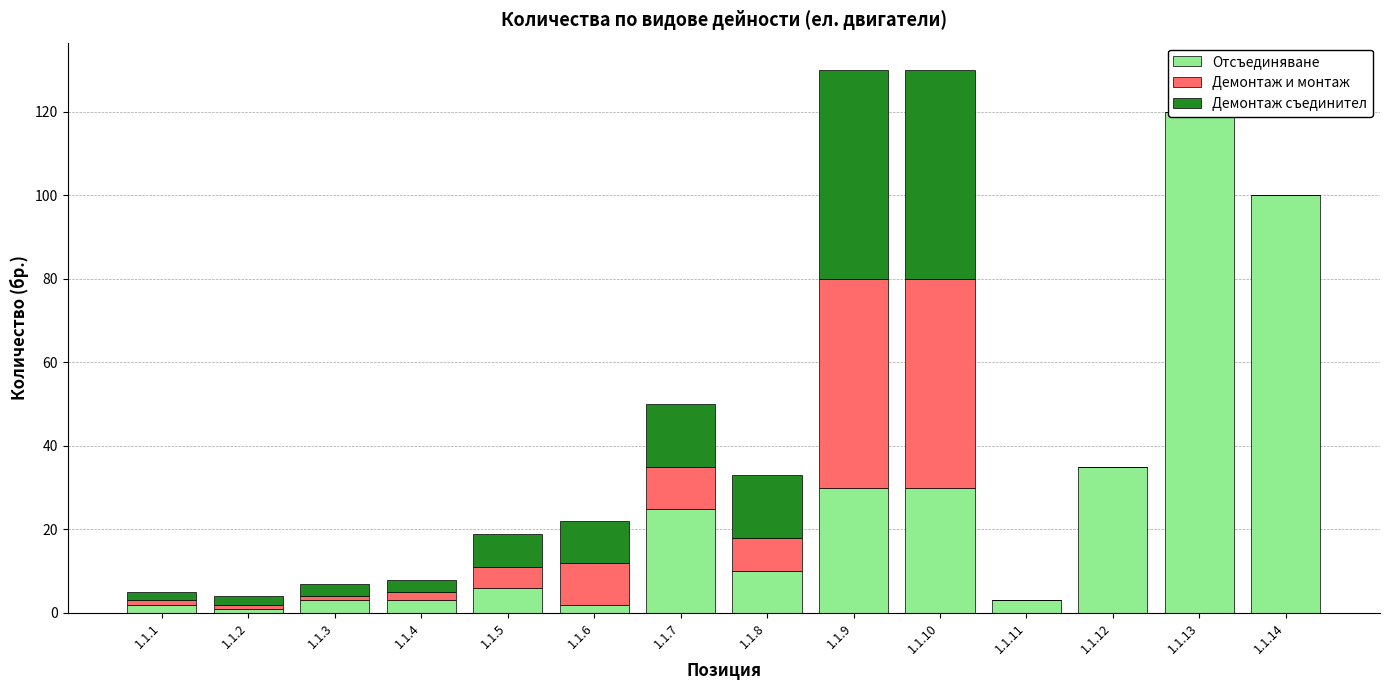

The value of Демонтаж съединител at 1.1.8 is 15. True or false?

True